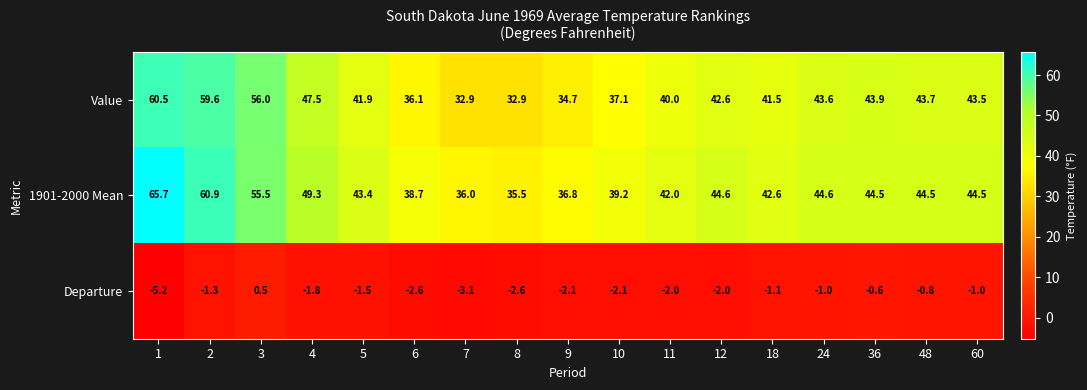

At which label does Departure first exceed -1?

3